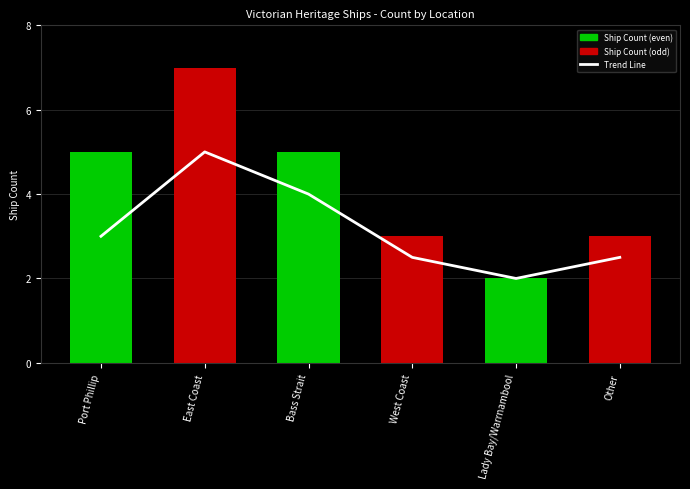

How many data points in Trend Line are less than 3?

3